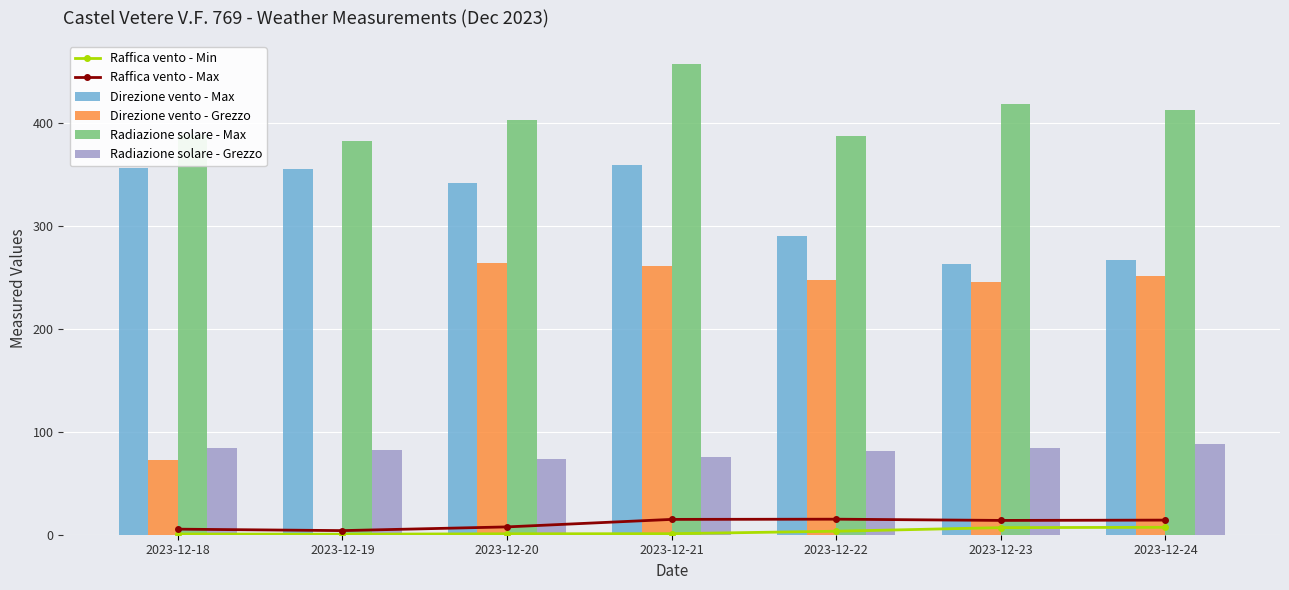

Reading left to right, list all the values displayed in this chart.

Raffica vento - Min: 2023-12-18=0.7	2023-12-19=0.5	2023-12-20=0.9	2023-12-21=1.0	2023-12-22=3.4	2023-12-23=6.9	2023-12-24=7.2
Raffica vento - Max: 2023-12-18=5.4	2023-12-19=4.0	2023-12-20=7.6	2023-12-21=14.9	2023-12-22=15.1	2023-12-23=13.9	2023-12-24=14.2
Direzione vento - Max: 2023-12-18=356.0	2023-12-19=355.0	2023-12-20=342.0	2023-12-21=359.0	2023-12-22=290.0	2023-12-23=263.0	2023-12-24=267.0
Direzione vento - Grezzo: 2023-12-18=73.0	2023-12-19=1.0	2023-12-20=264.0	2023-12-21=261.0	2023-12-22=248.0	2023-12-23=246.0	2023-12-24=251.0
Radiazione solare - Max: 2023-12-18=388.5	2023-12-19=382.7	2023-12-20=402.7	2023-12-21=457.1	2023-12-22=387.3	2023-12-23=419.0	2023-12-24=413.1
Radiazione solare - Grezzo: 2023-12-18=84.3	2023-12-19=82.8	2023-12-20=73.2	2023-12-21=75.9	2023-12-22=81.6	2023-12-23=84.6	2023-12-24=87.7